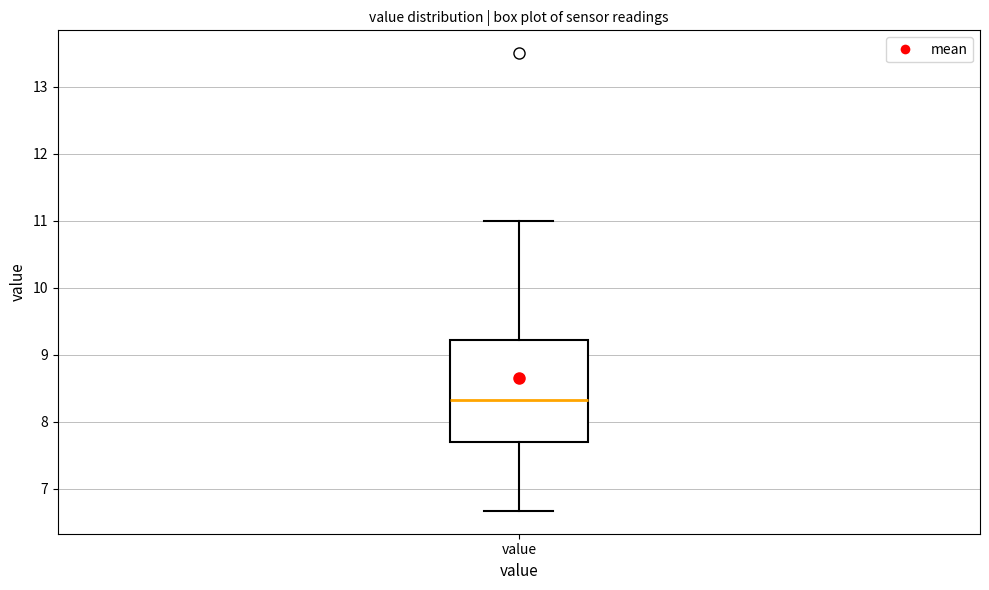

Where does the lower whisker of the box for value end on the y-axis? The values are not printed on the chart, so give them approximately, as read against the axis.

6.7